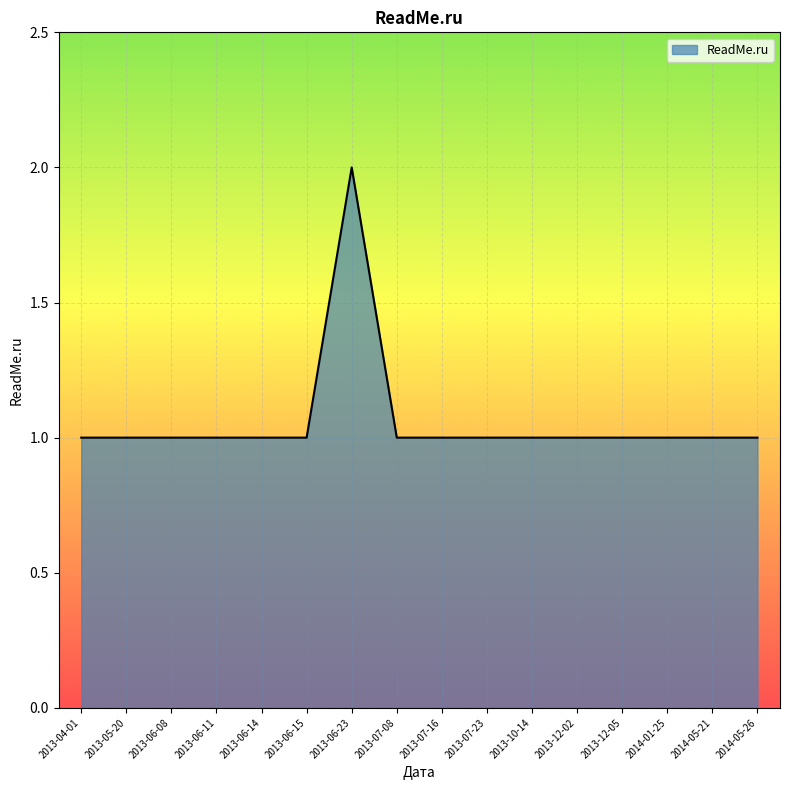

Approximately how many times larger is the value at 2013-06-08 compared to 2013-07-16?

1.0